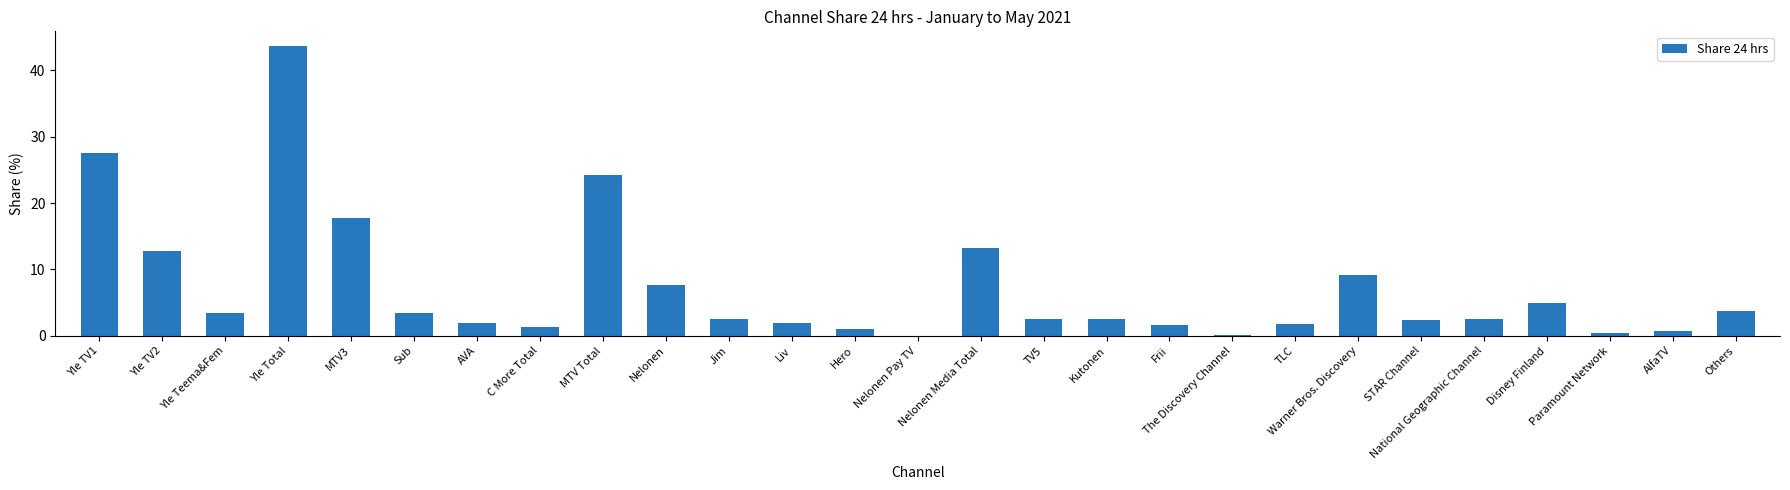

Does the chart contain stacked bars?

No